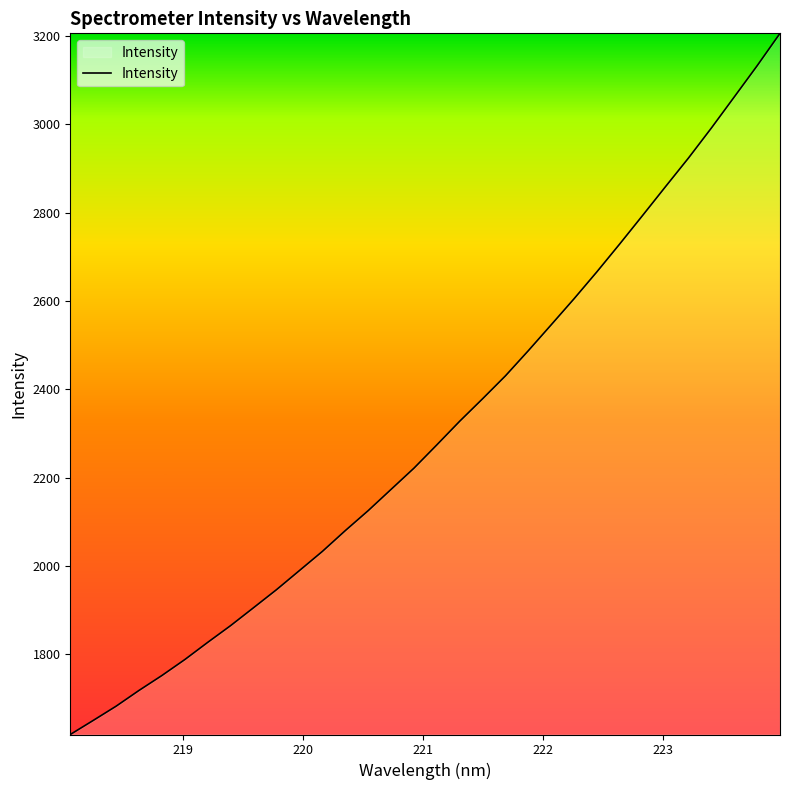

What is the greatest value displayed?

3205.9